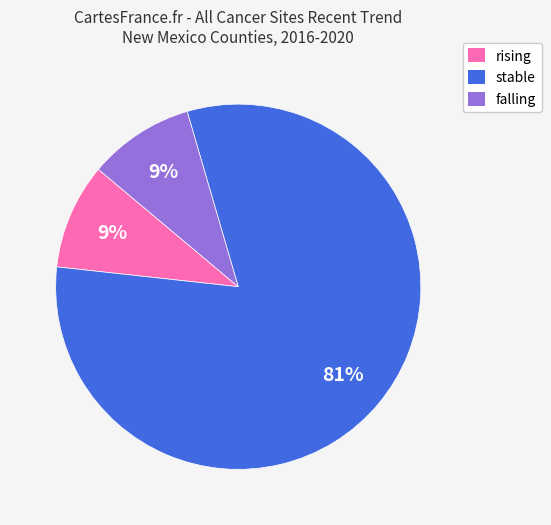

What is the ratio of the value at falling to the value at rising?

1.0